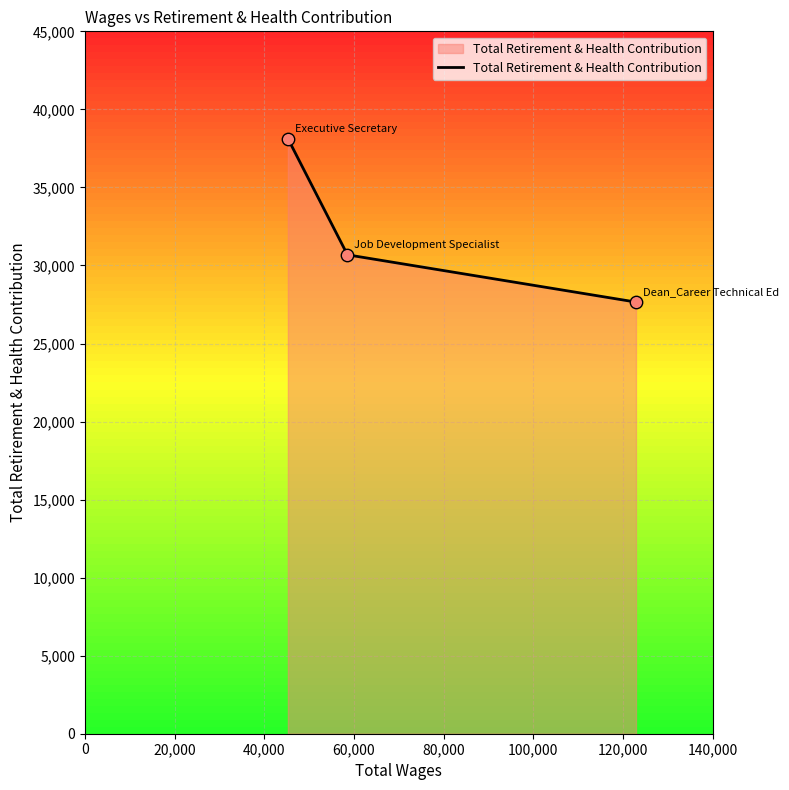

What is the greatest value displayed?

38128